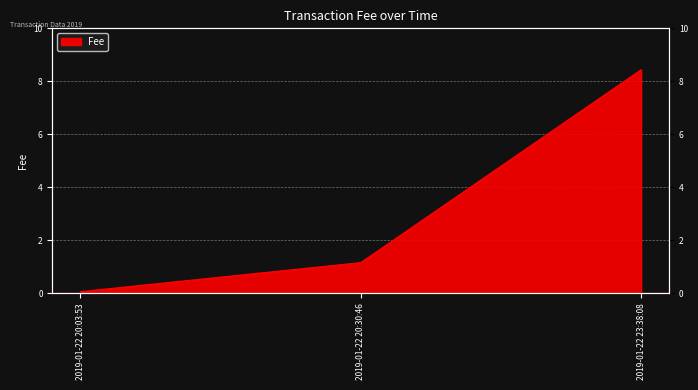

Which category has the lowest value across all series?

2019-01-22 20:03:53